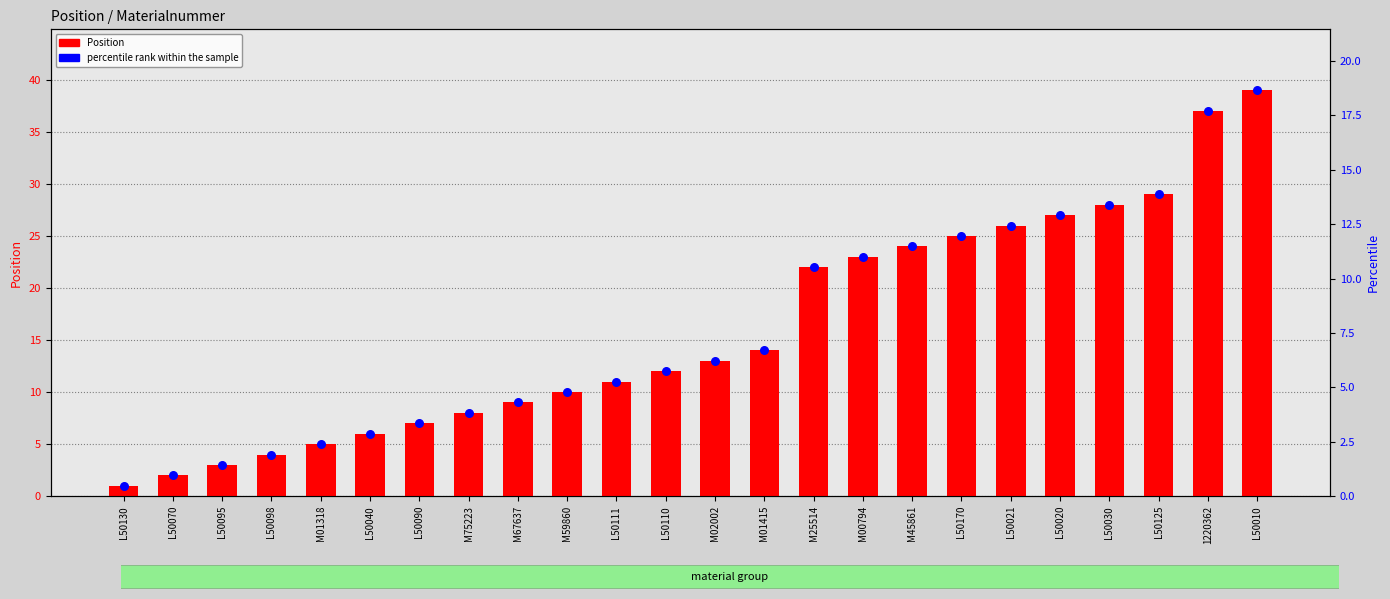

Which series has the largest total across all categories?

Position